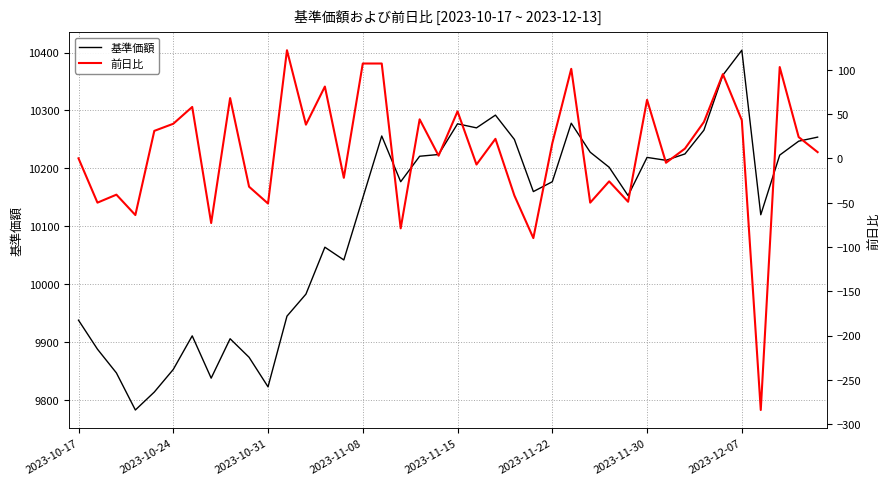

What are all the series names shown in the legend?

基準価額, 前日比